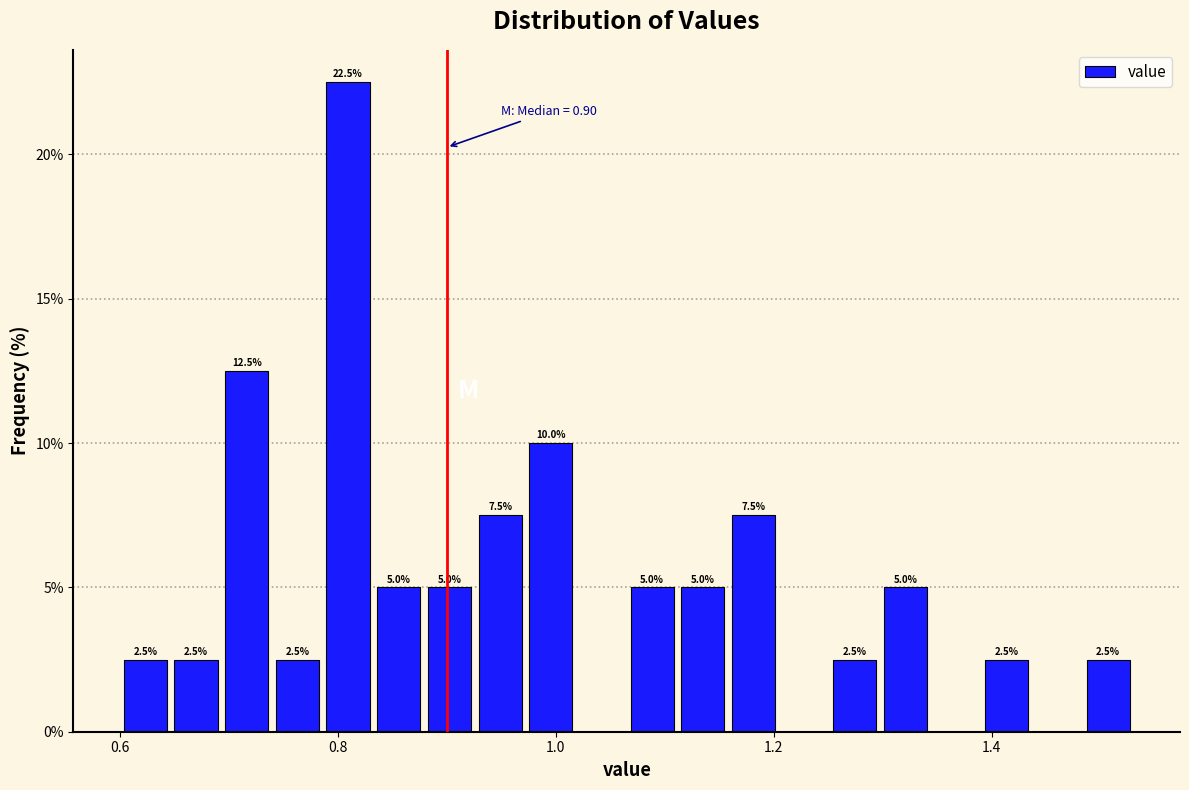

Read against the x-axis, roughly where is the centre of the tallest bar?

0.80